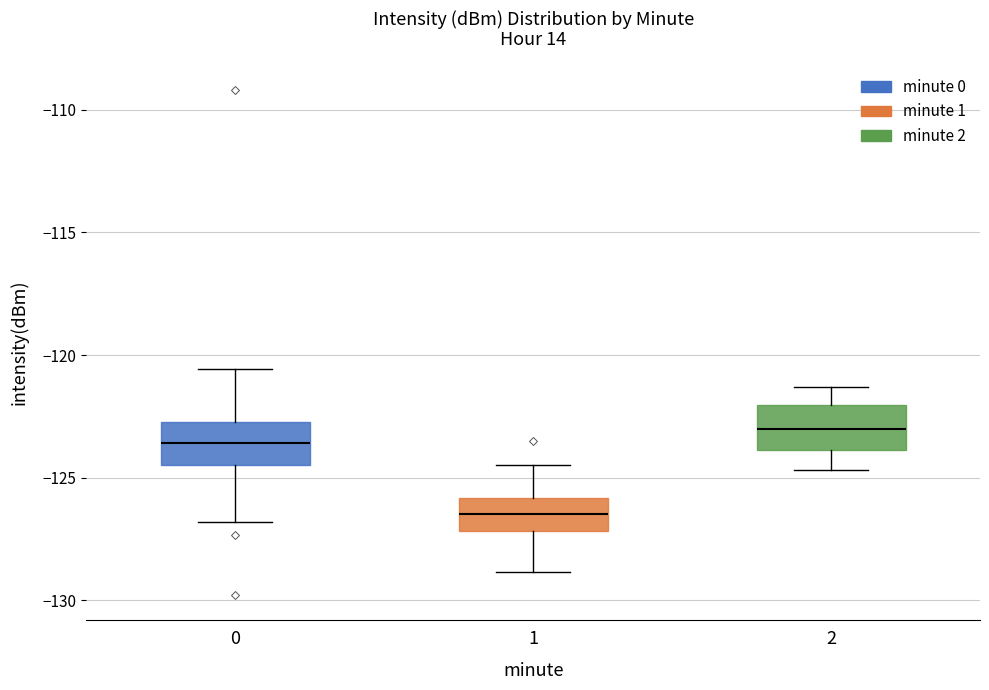

Where does the upper whisker of the box at x = 0 end on the y-axis? The values are not printed on the chart, so give them approximately, as read against the axis.

-120.5